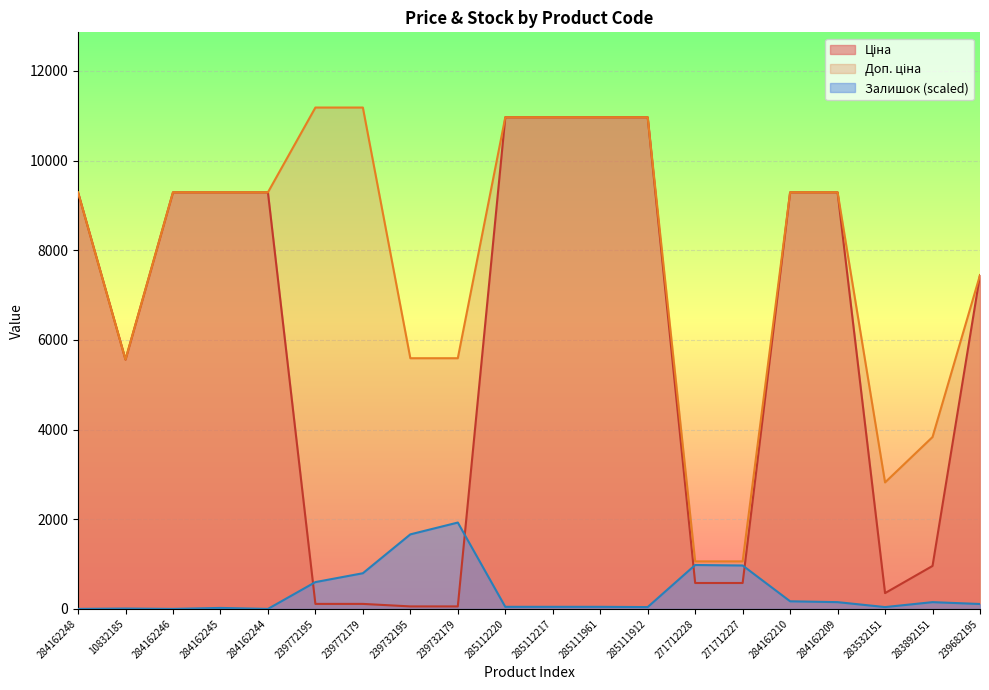

What is the label of the 9th point from the right?

285111961